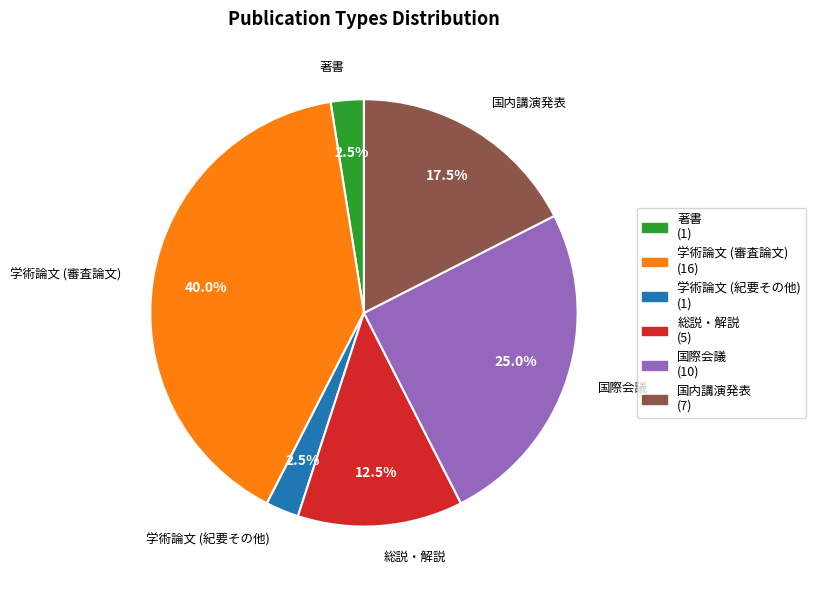

Is 学術論文 (審査論文) (16) the majority of the pie?

No